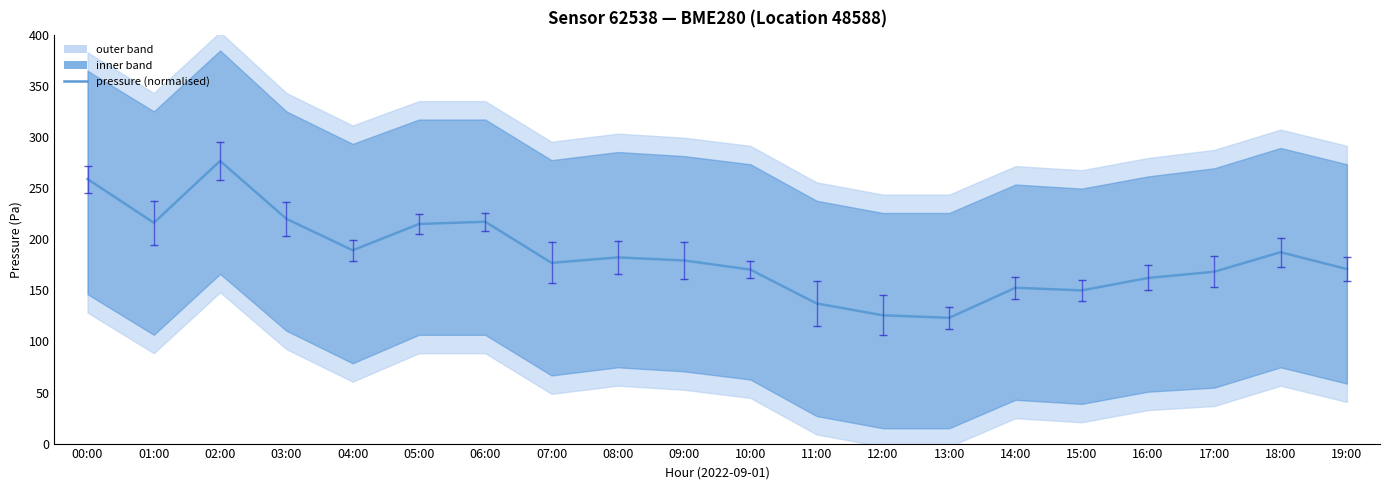

Which has a higher value, 17:00 or 00:00?

00:00